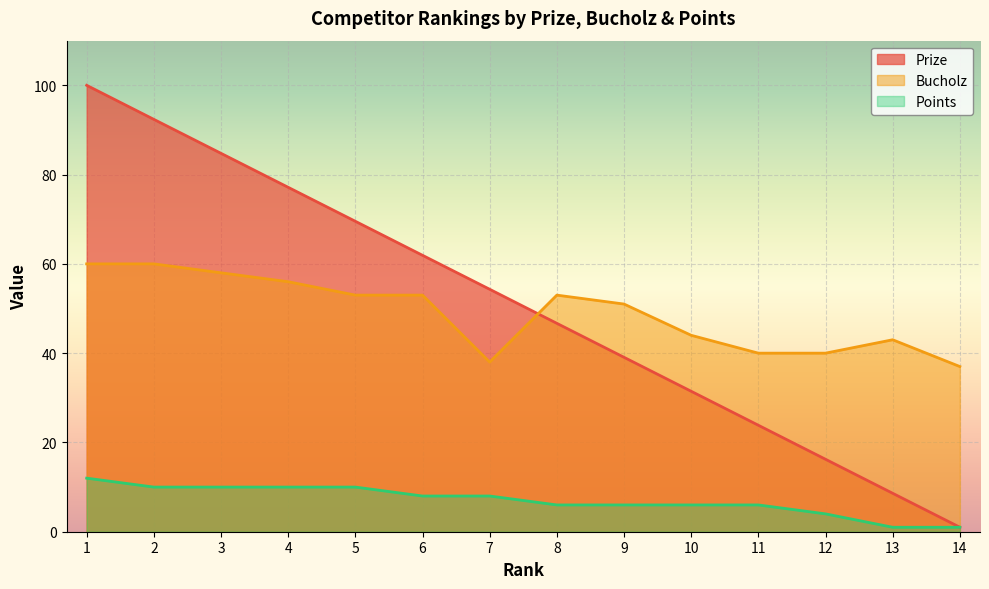

How many categories are shown in the chart?

14